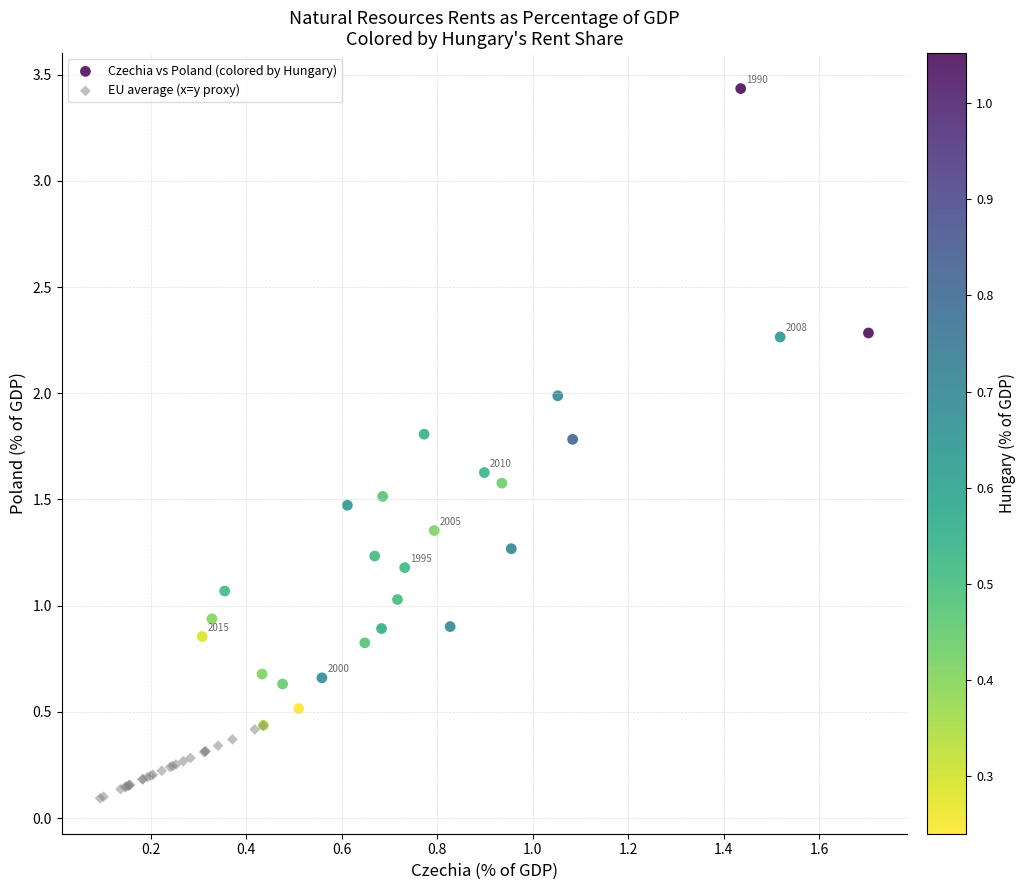

Which series contains the lowest Y value?

EU average (x=y proxy)